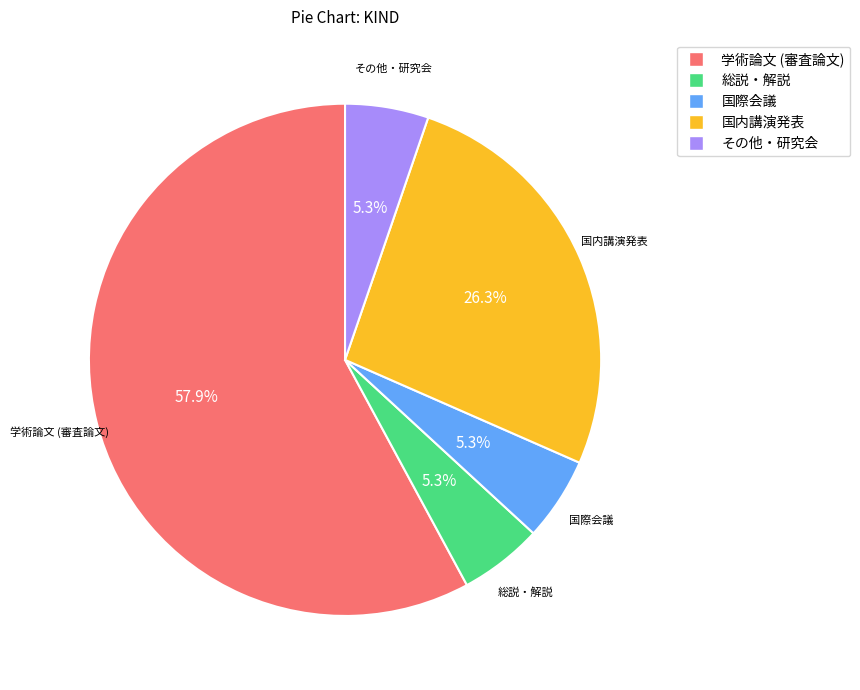

To the nearest percent, what percentage of the pie is 国内講演発表?

26%